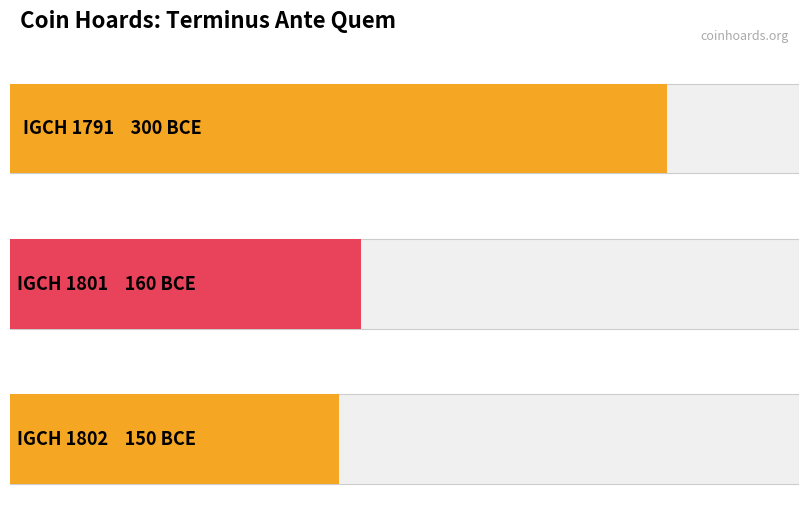

Reading left to right, extract all data points from this chart.

IGCH 1791=-300	IGCH 1801=-160	IGCH 1802=-150